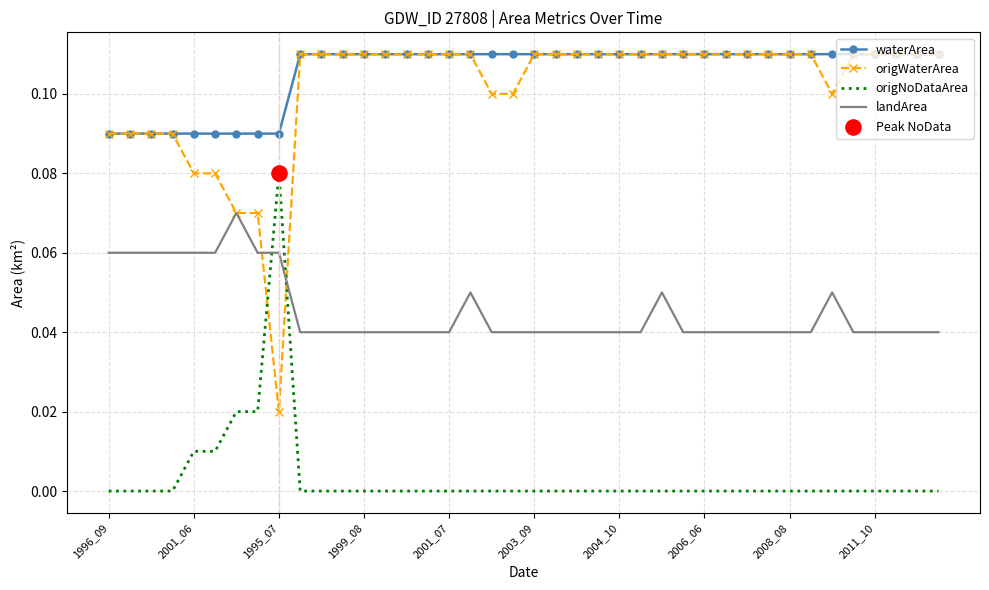

Which series has the widest spread of values?

origWaterArea